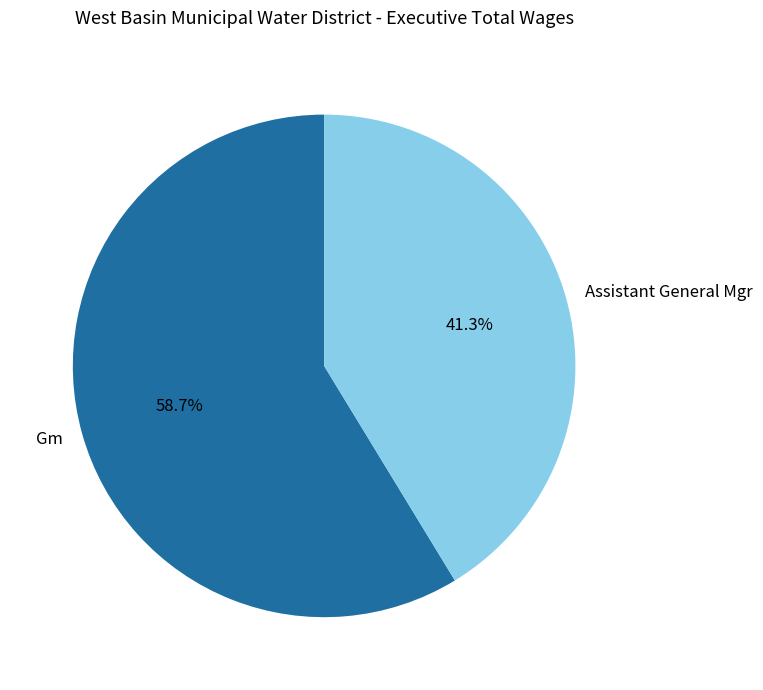

Approximately how many times larger is the value at Assistant General Mgr compared to Gm?

0.7